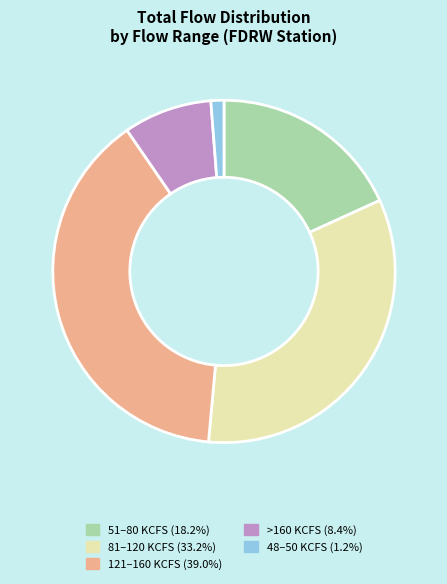

Is there any slice that represents more than half of the pie?

No